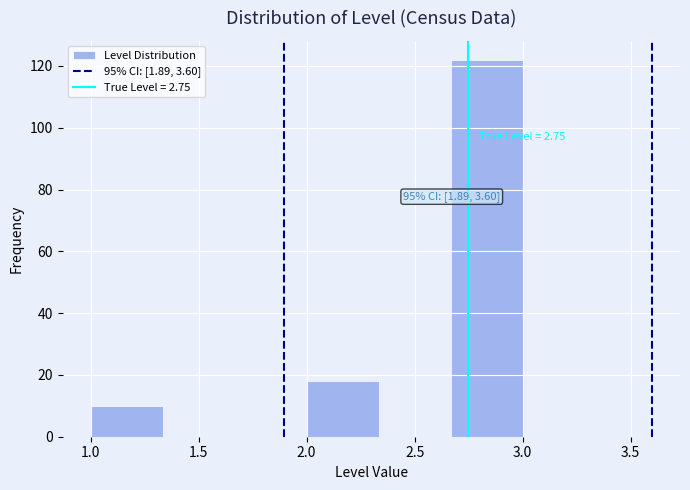

Which range on the x-axis has the tallest bar?

2.65 to 3.00